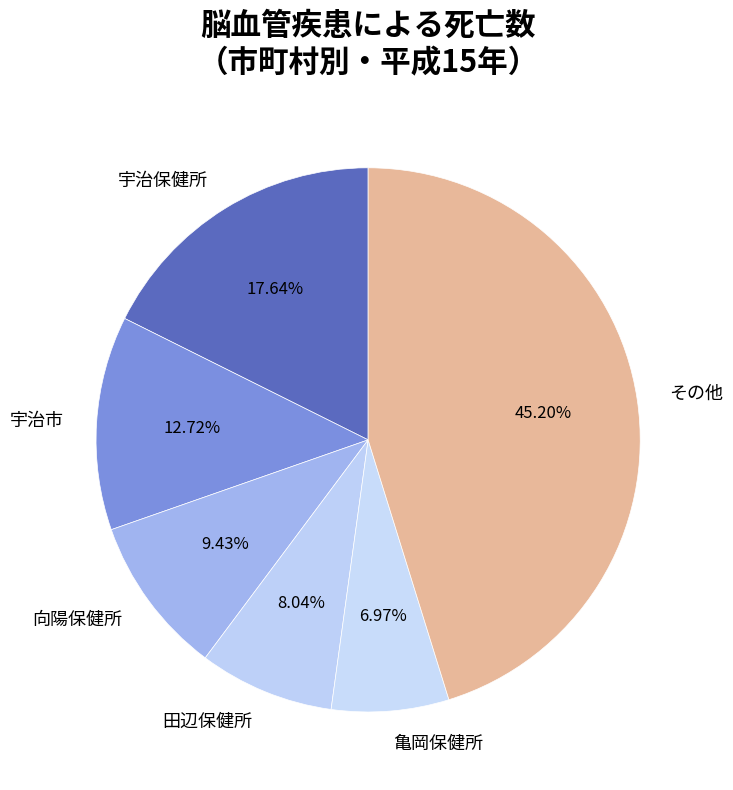

Combined, do 宇治市 and 田辺保健所 account for over 50%?

No